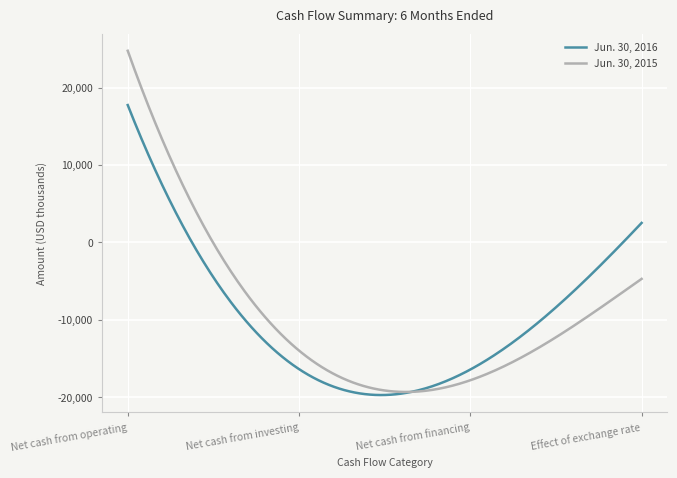

Which series has the largest range (max minus min)?

Jun. 30, 2015